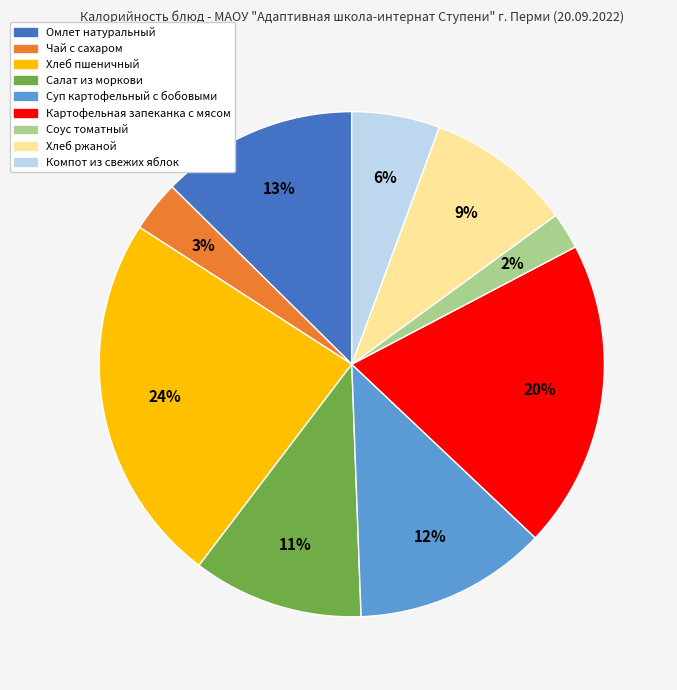

How many slices are in this pie chart?

9